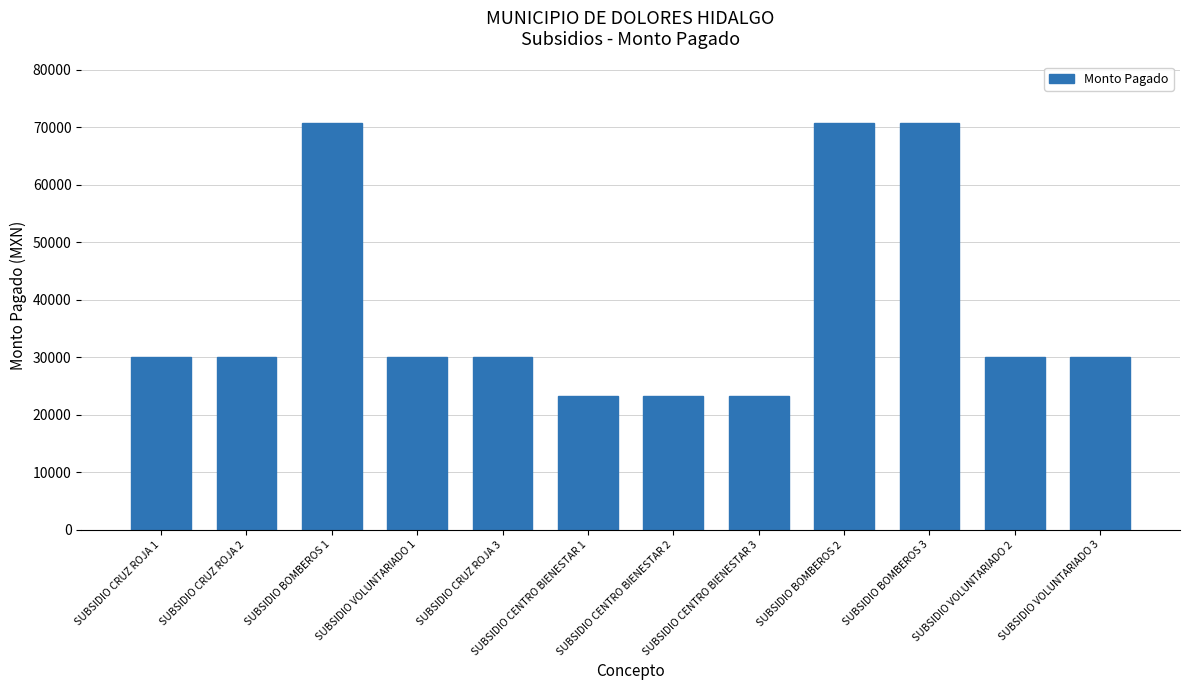

Reading left to right, extract all data points from this chart.

30000.0	30000.0	70833.3	30000.0	30000.0	23333.3	23333.3	23333.3	70833.3	70833.3	30000.0	30000.0